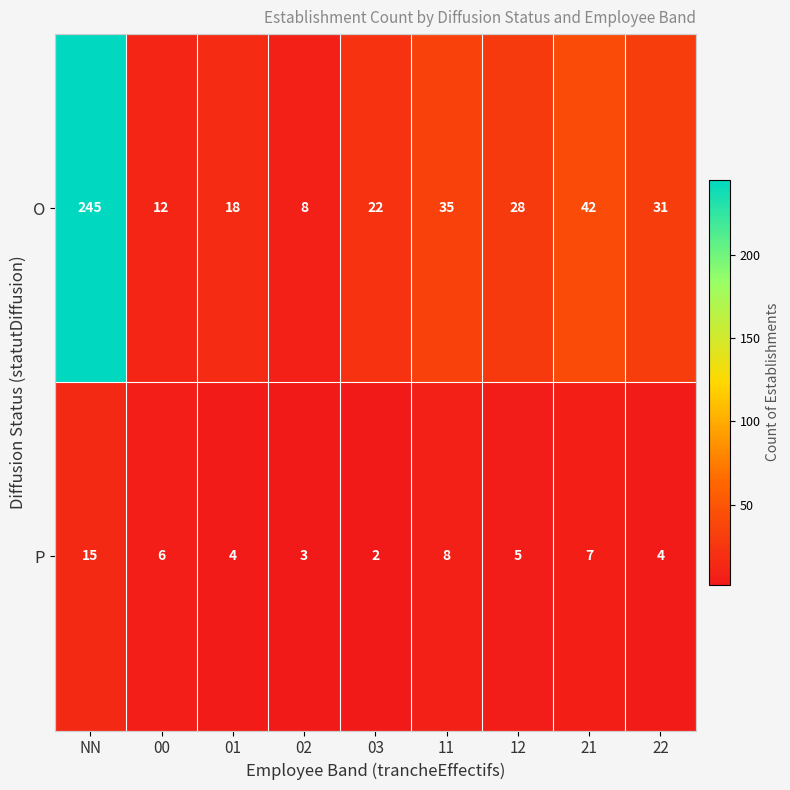

Reading left to right, list all the values displayed in this chart.

O: 245	12	18	8	22	35	28	42	31
P: 15	6	4	3	2	8	5	7	4